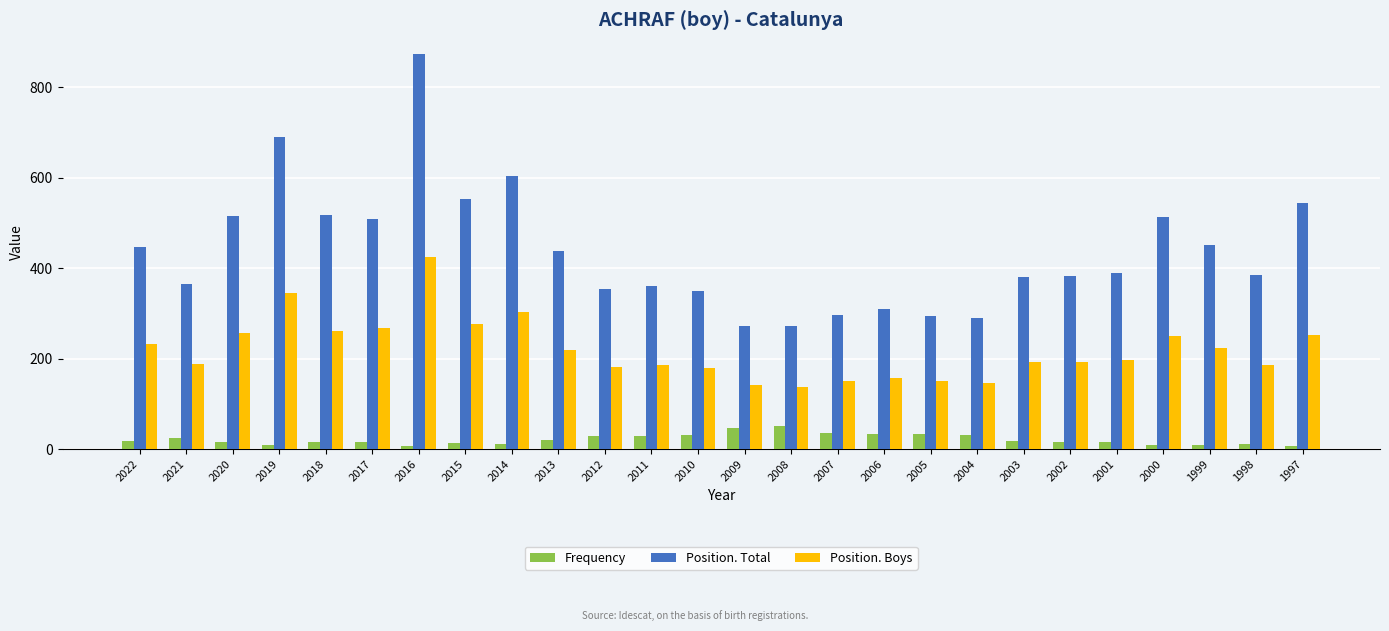

Which series has the largest total across all categories?

Position. Total